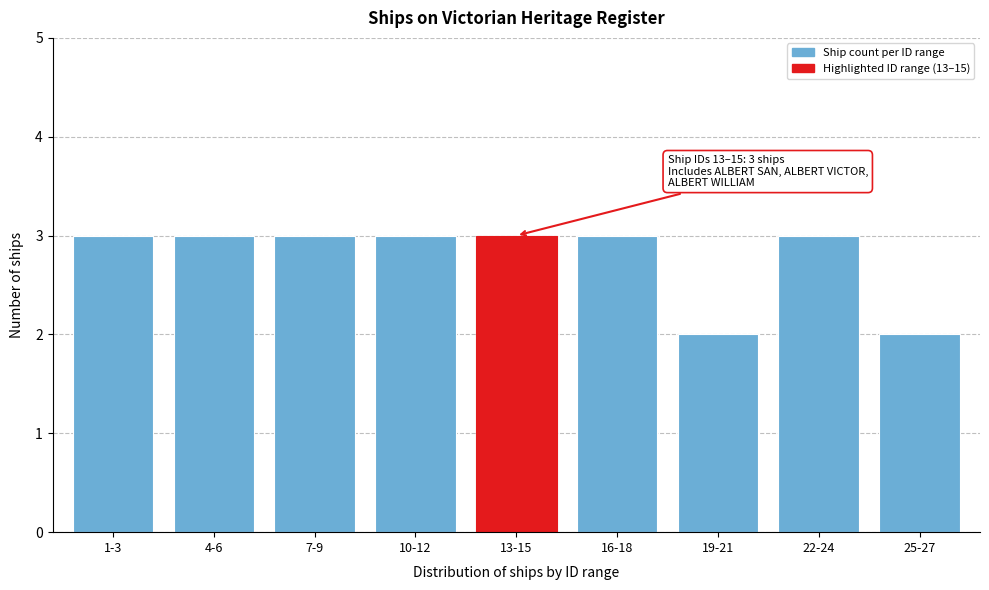

Reading left to right, what are all the values shown in this chart?

1-3=3	4-6=3	7-9=3	10-12=3	13-15=3	16-18=3	19-21=2	22-24=3	25-27=2